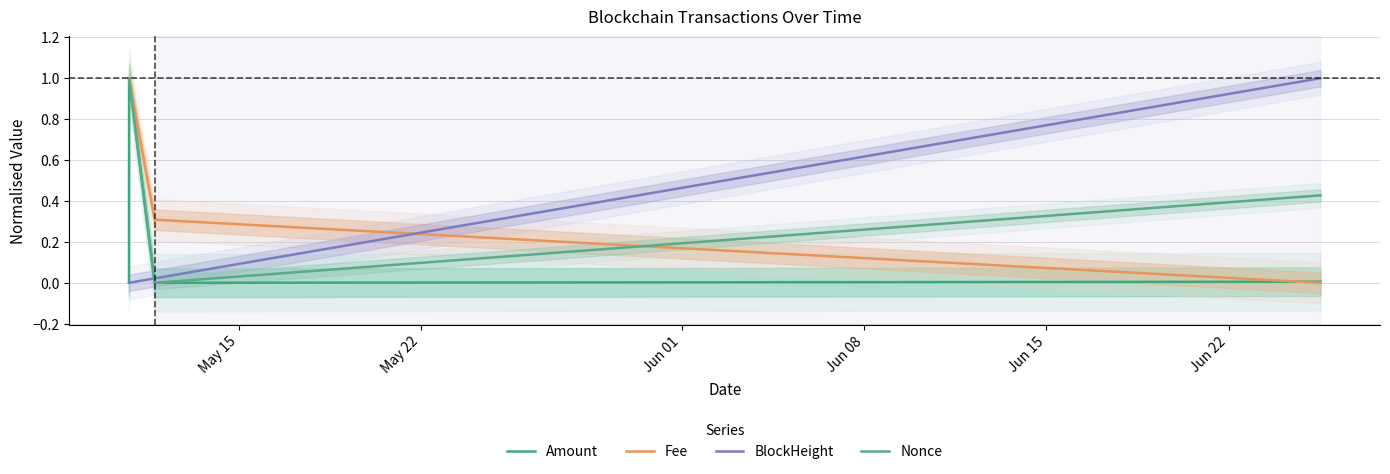

Is this an area chart (filled region under the line)?

No